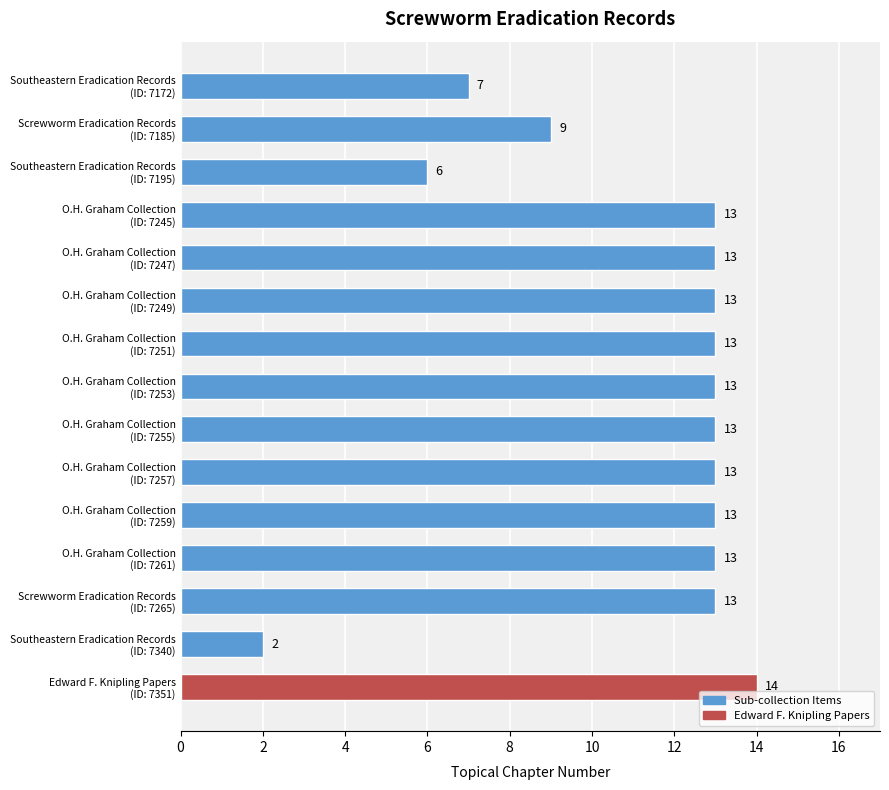

What is the difference between the maximum and minimum values?

12